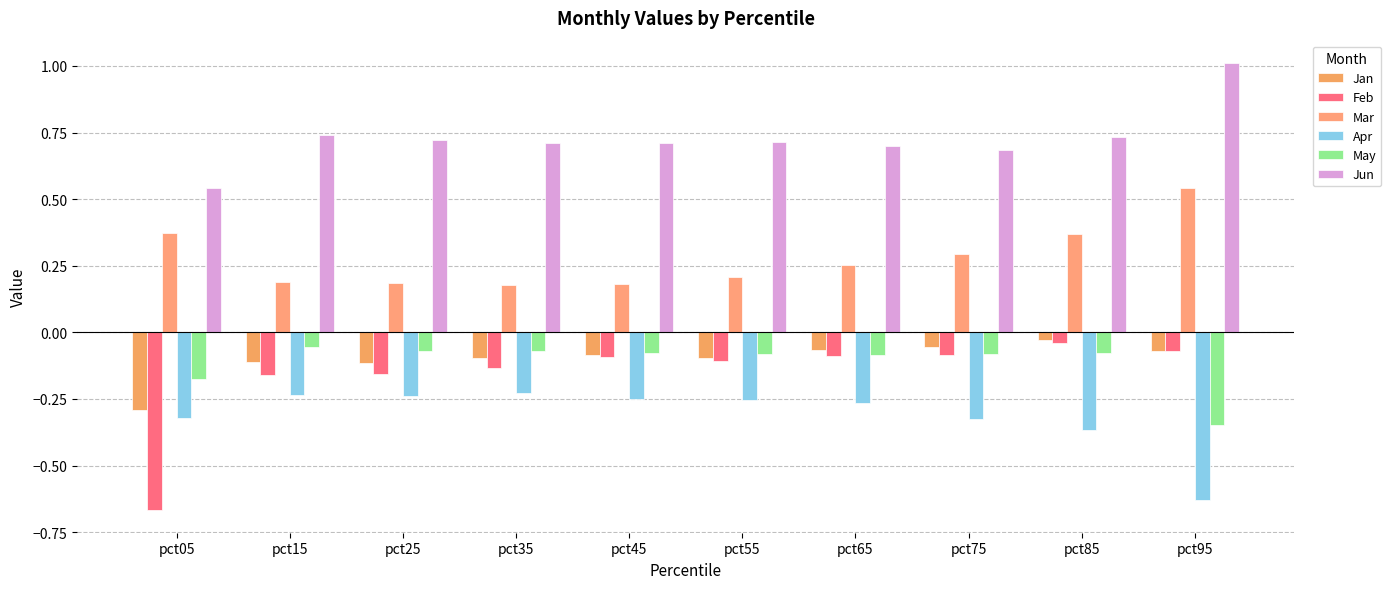

Reading right to left, transcribe all the data shown in this chart.

Jan: -0.1	-0.0	-0.1	-0.1	-0.1	-0.1	-0.1	-0.1	-0.1	-0.3
Feb: -0.1	-0.0	-0.1	-0.1	-0.1	-0.1	-0.1	-0.2	-0.2	-0.7
Mar: 0.5	0.4	0.3	0.3	0.2	0.2	0.2	0.2	0.2	0.4
Apr: -0.6	-0.4	-0.3	-0.3	-0.3	-0.3	-0.2	-0.2	-0.2	-0.3
May: -0.3	-0.1	-0.1	-0.1	-0.1	-0.1	-0.1	-0.1	-0.1	-0.2
Jun: 1.0	0.7	0.7	0.7	0.7	0.7	0.7	0.7	0.7	0.5